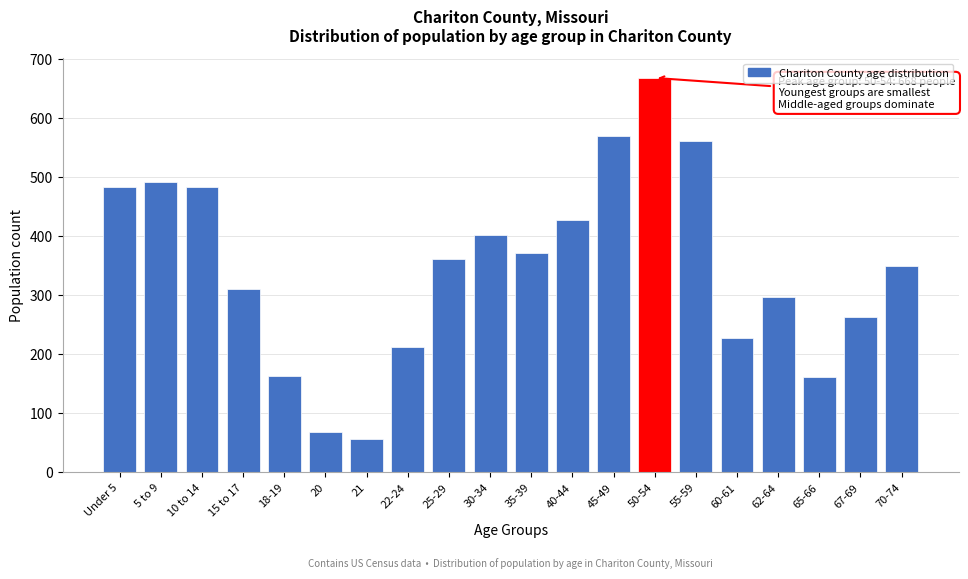

What is the sum of all values?

6931